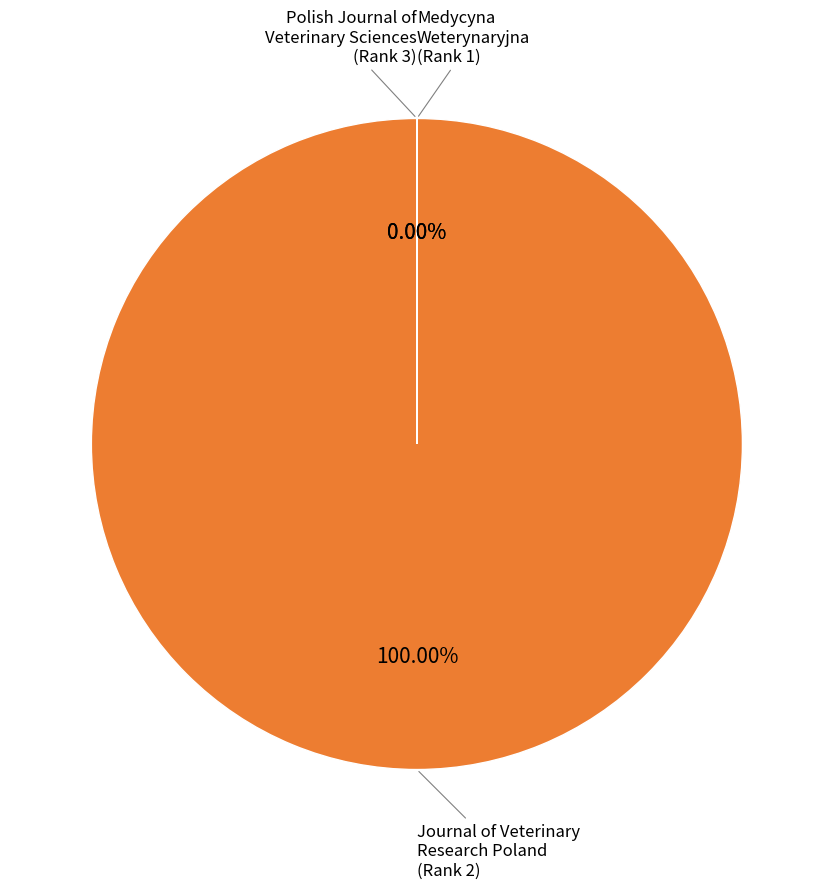

How many segments does this pie chart have?

3